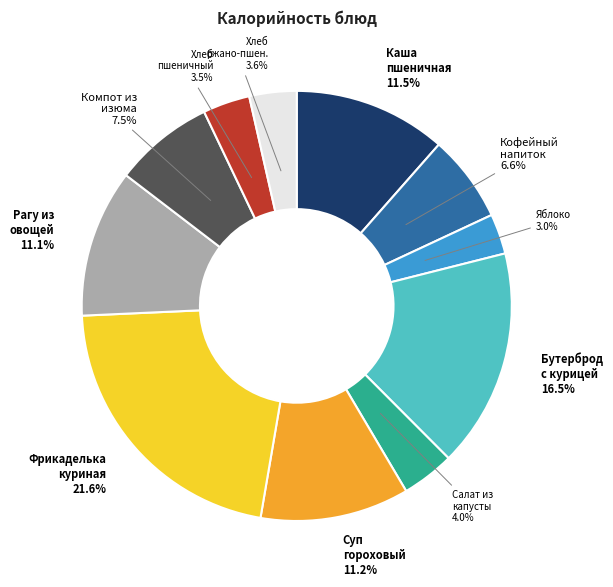

Is there any slice that represents more than half of the pie?

No